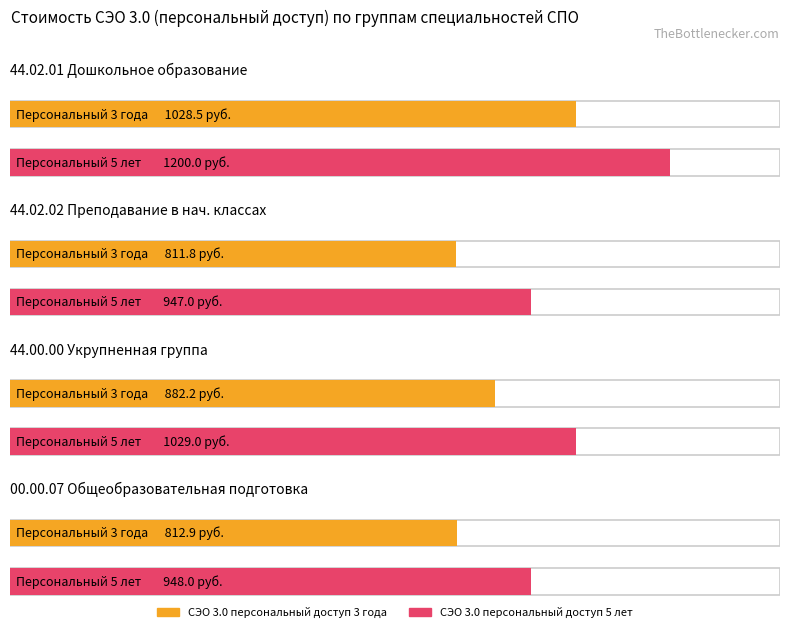

What are all the series names shown in the legend?

СЭО 3.0 персональный доступ 3 года, СЭО 3.0 персональный доступ 5 лет